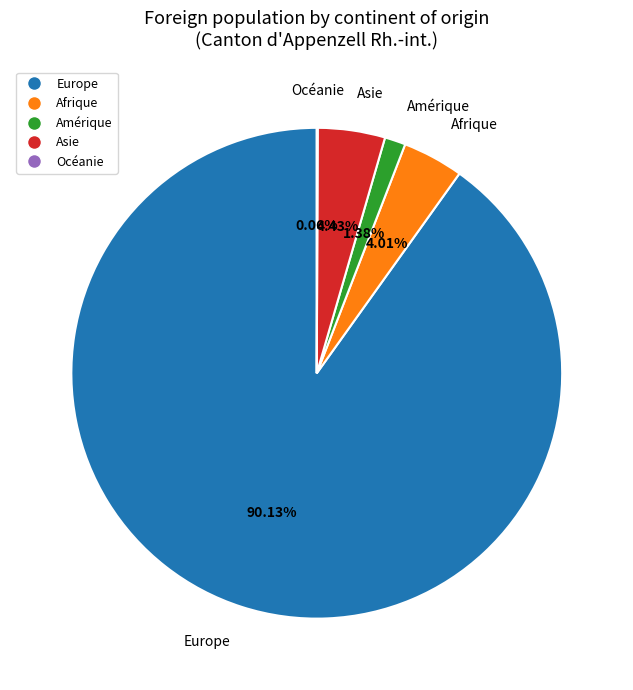

Do Asie and Amérique together represent more than half of the pie?

No